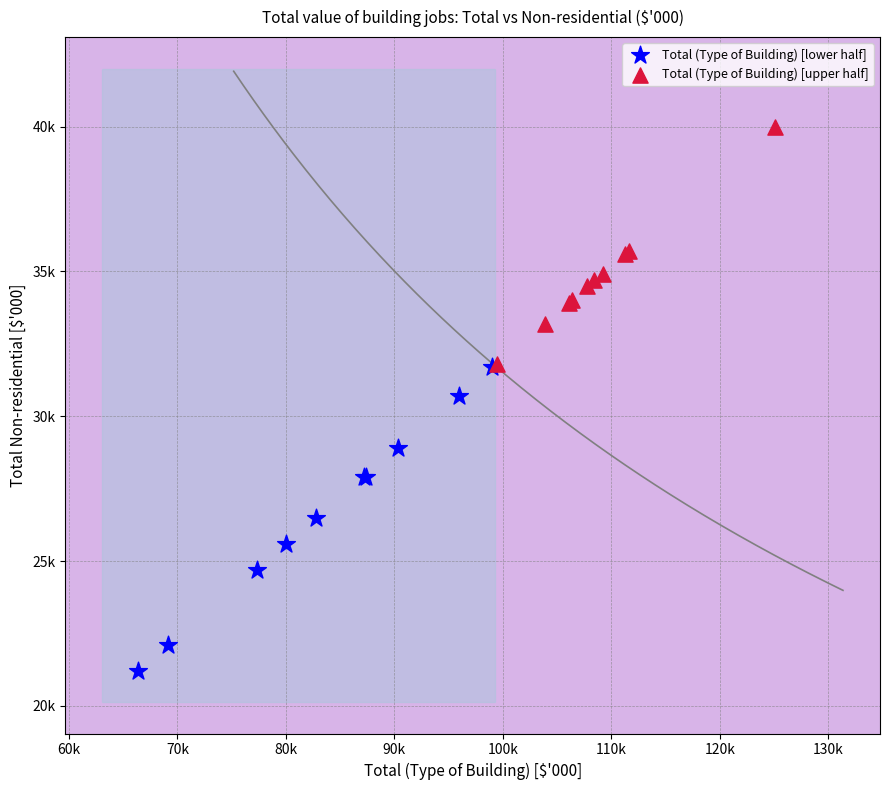

What are all the series names shown in the legend?

Total (Type of Building) [lower half], Total (Type of Building) [upper half]